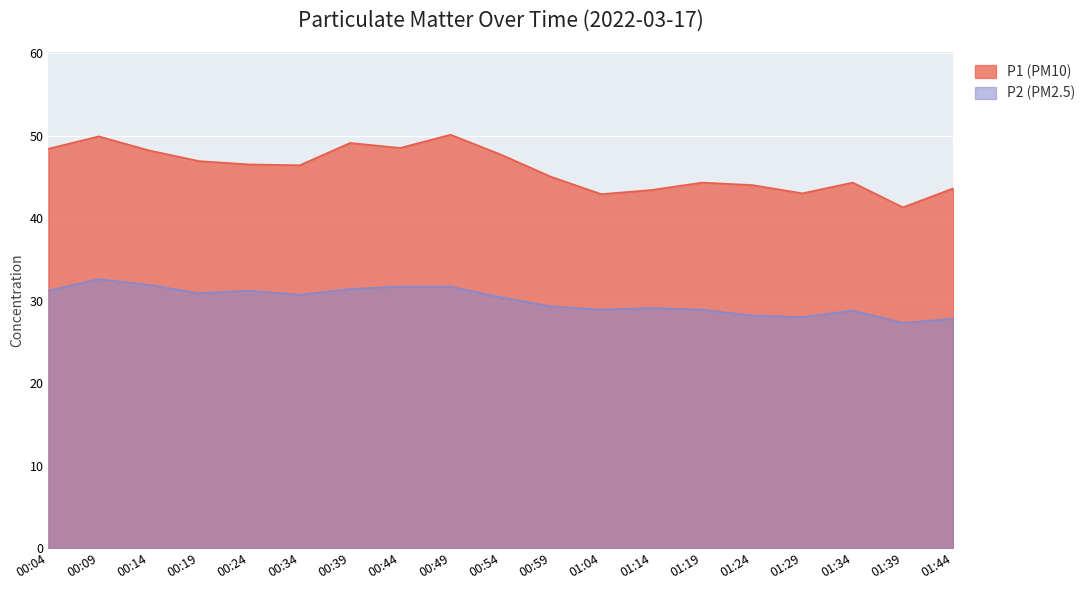

What is the difference between the highest and lowest values at 00:24?

15.3